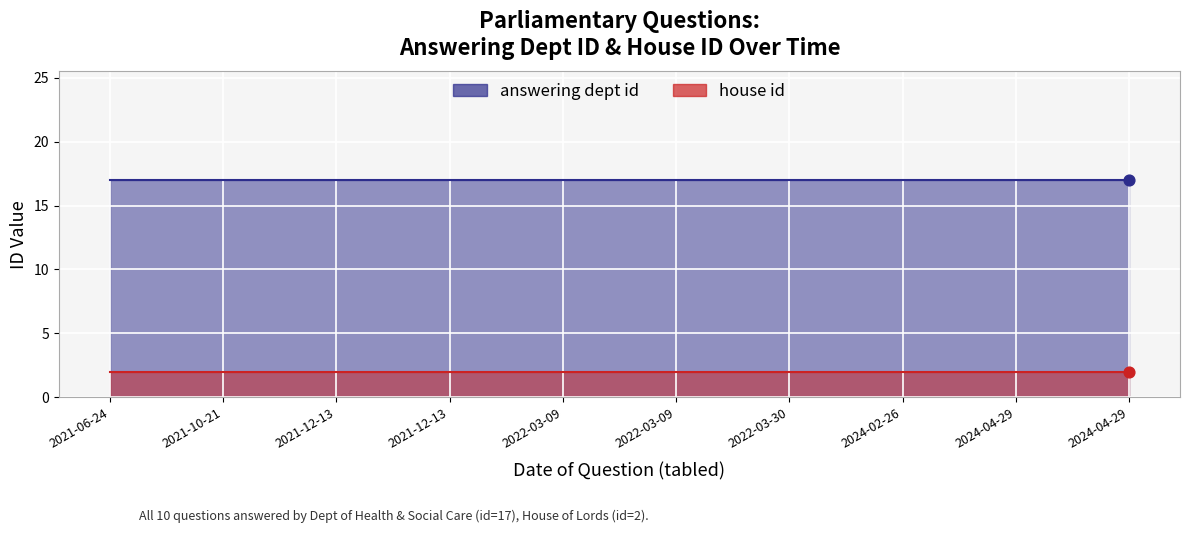

Which series reaches the minimum Y coordinate?

house id